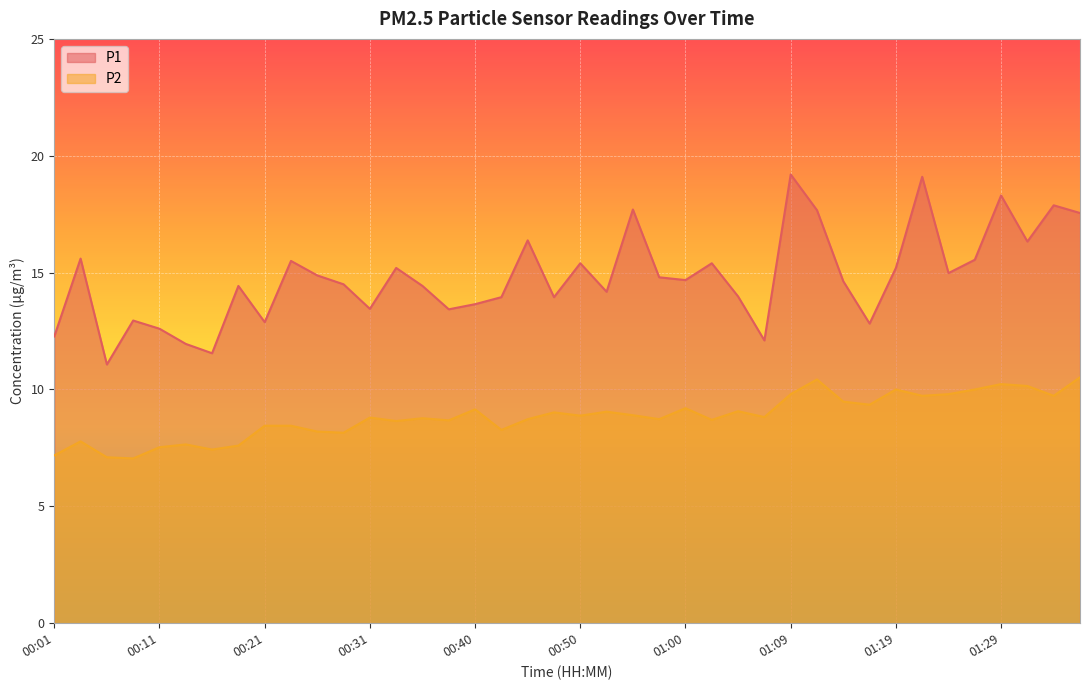

The P1 series shows 18.3 at 01:29. True or false?

True